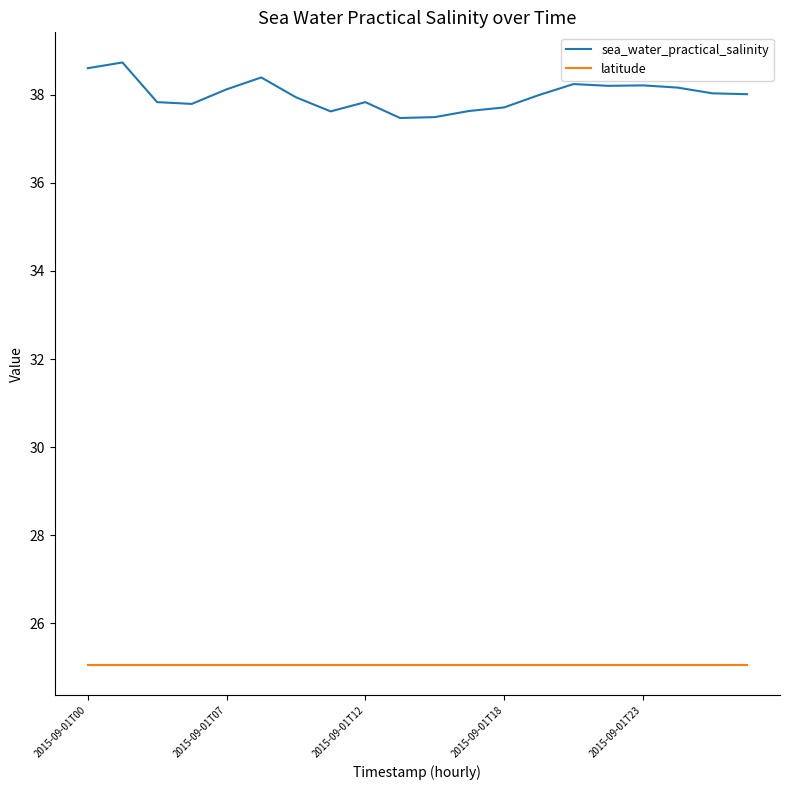

Which series has the largest range (max minus min)?

sea_water_practical_salinity